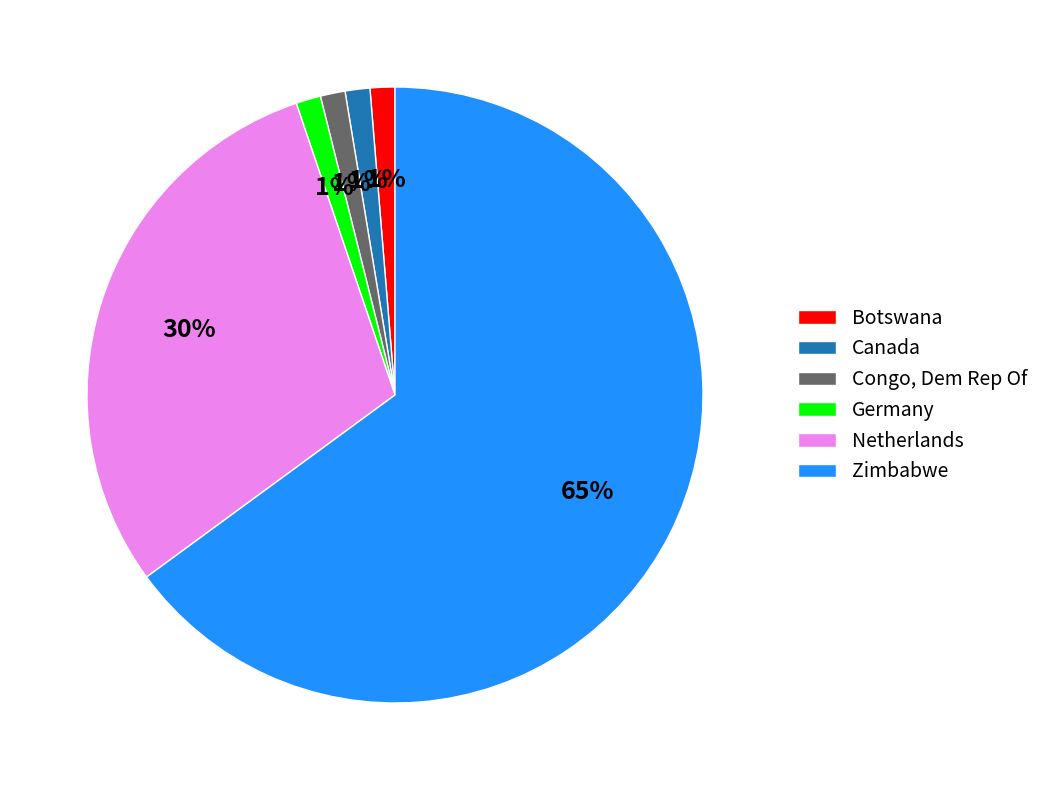

Is there any slice that represents more than half of the pie?

Yes